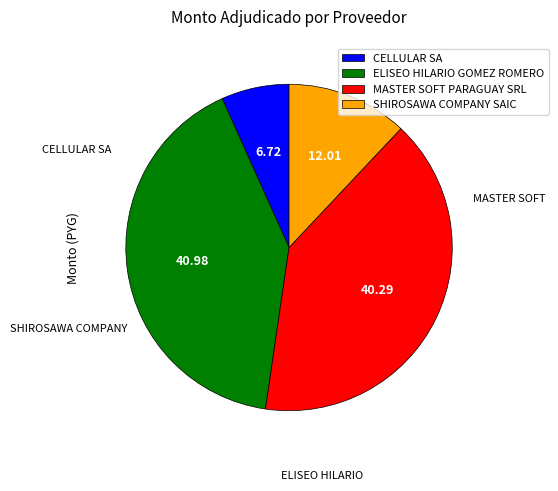

Is there any slice that represents more than half of the pie?

No